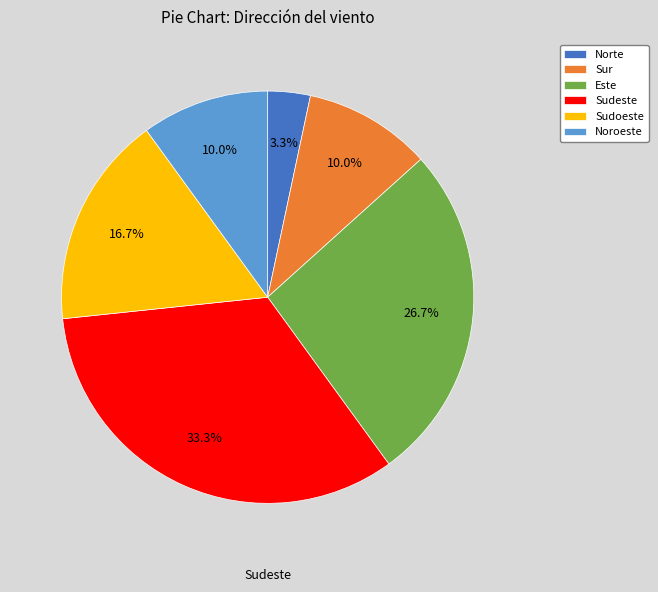

How many segments does this pie chart have?

6